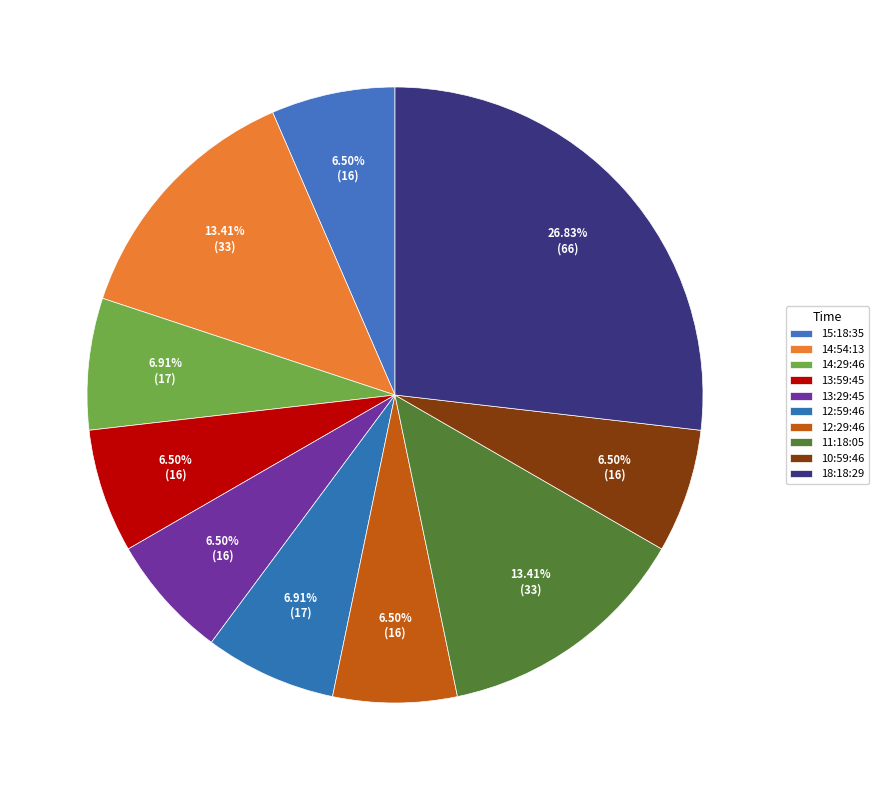

Which slice is the largest?

18:18:29